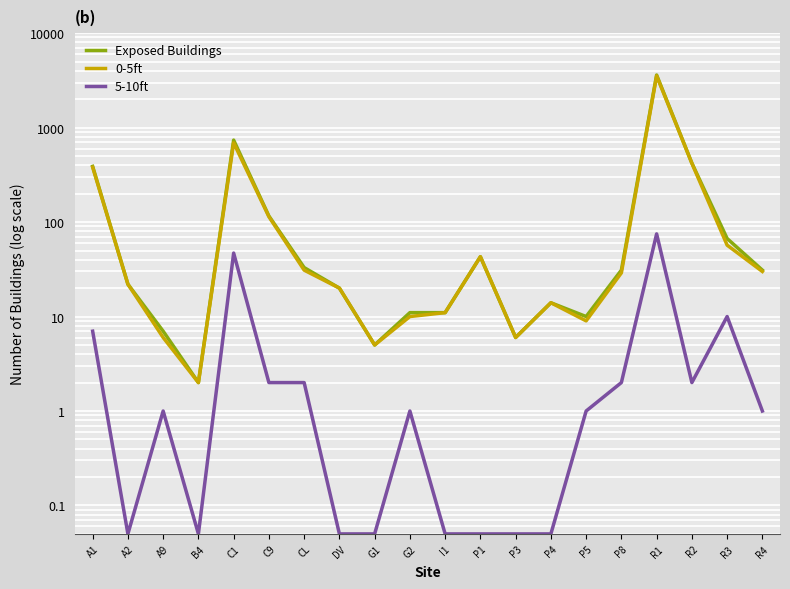

True or false: 5-10ft and Exposed Buildings intersect in this chart.

False